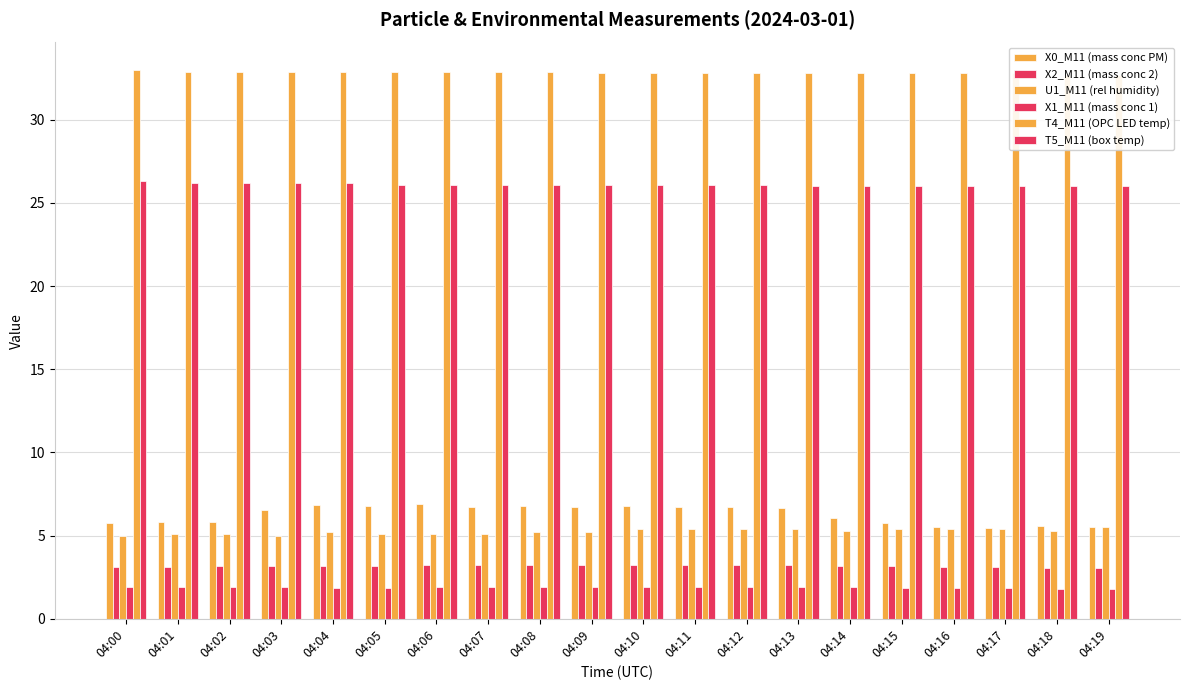

What are all the series names shown in the legend?

X0_M11 (mass conc PM), X2_M11 (mass conc 2), U1_M11 (rel humidity), X1_M11 (mass conc 1), T4_M11 (OPC LED temp), T5_M11 (box temp)